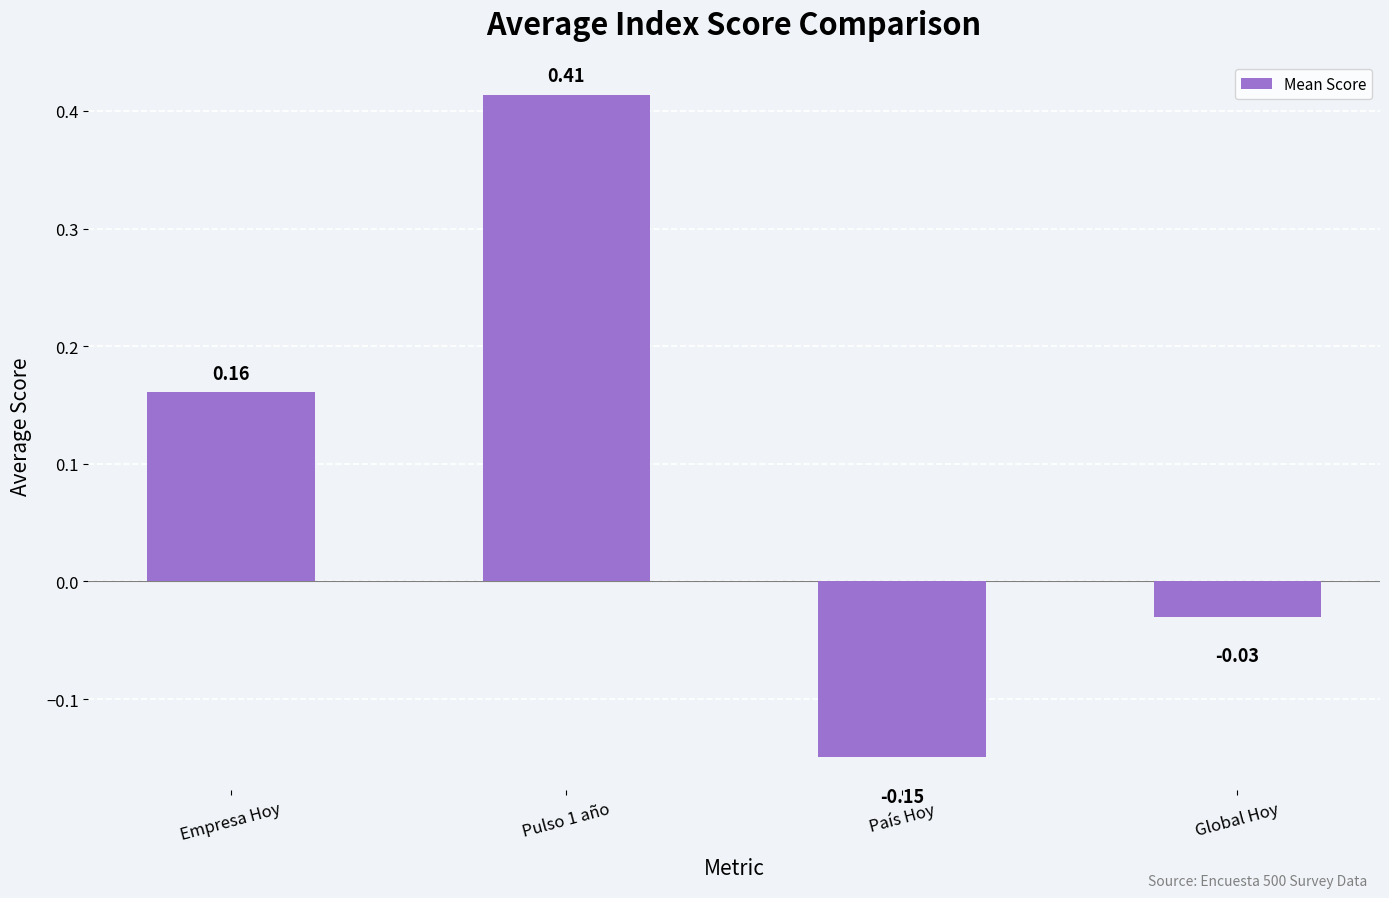

Rank the categories by value from lowest to highest.

País Hoy, Global Hoy, Empresa Hoy, Pulso 1 año